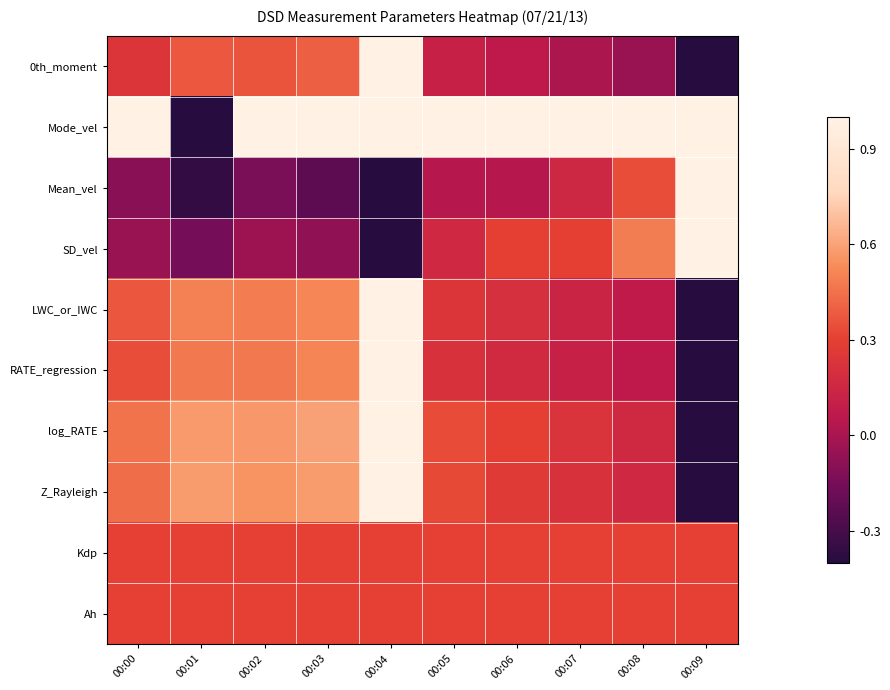

At which category is the sum across all series the highest?

00:04